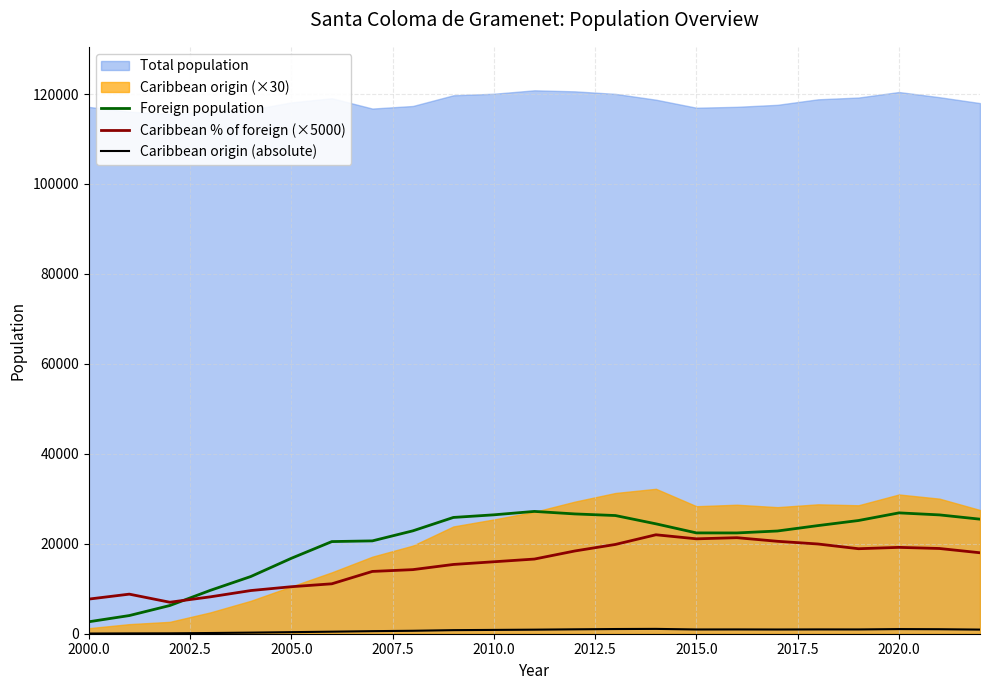

Is the value of Foreign population at 2010.0 greater than the value of Caribbean % of foreign (×5000) at 2005.0?

Yes